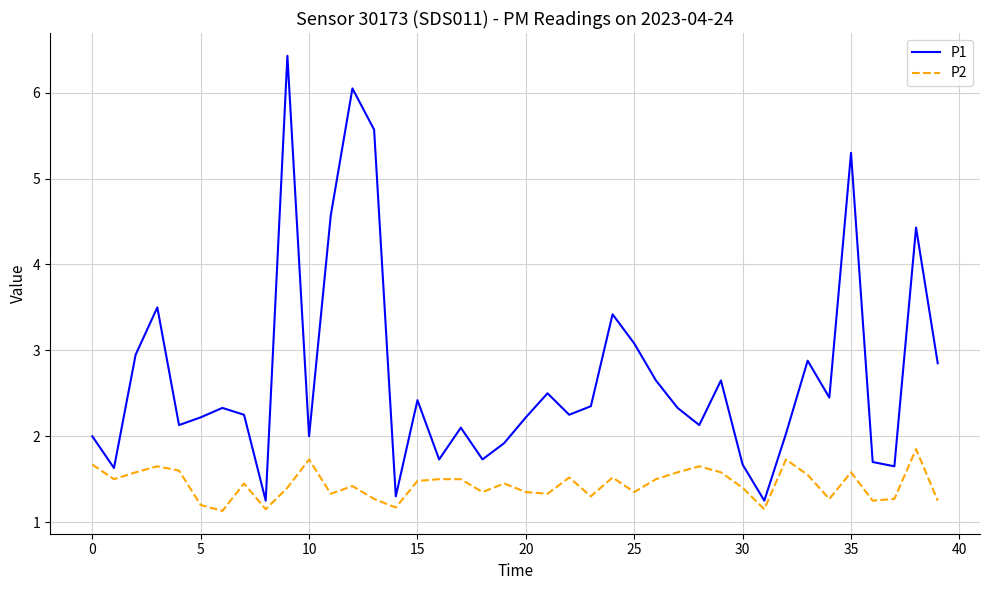

Count the number of categories in the chart.

40